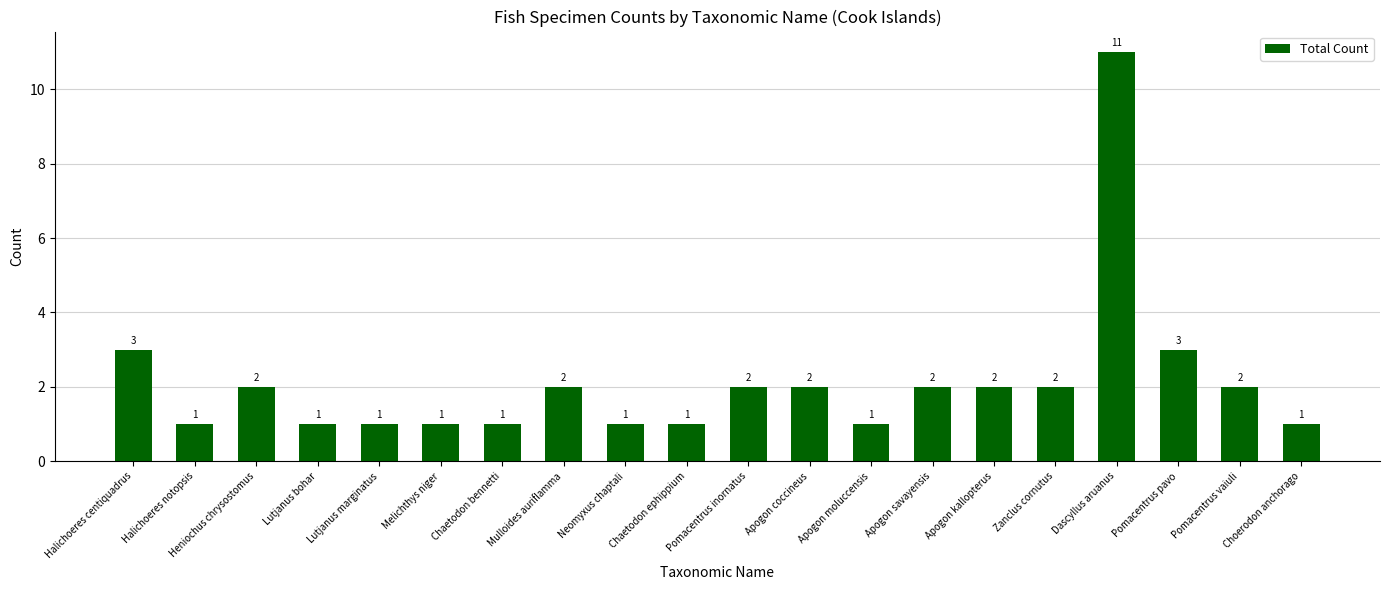

What is the minimum value shown in the chart?

1